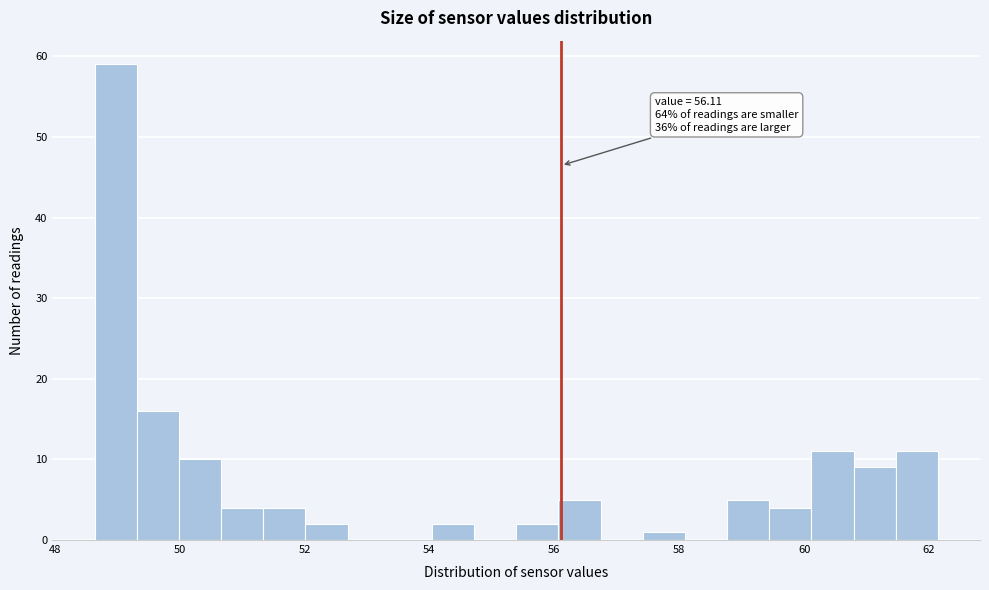

Read against the x-axis, roughly where is the centre of the tallest bar?

49.0